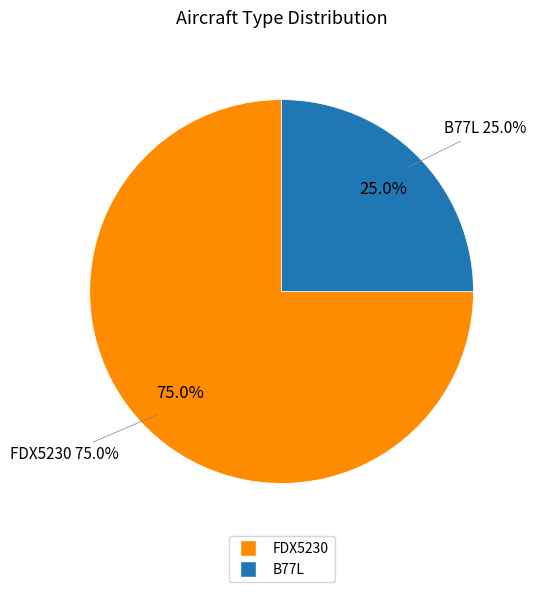

Which slice represents more than half of the pie?

FDX5230